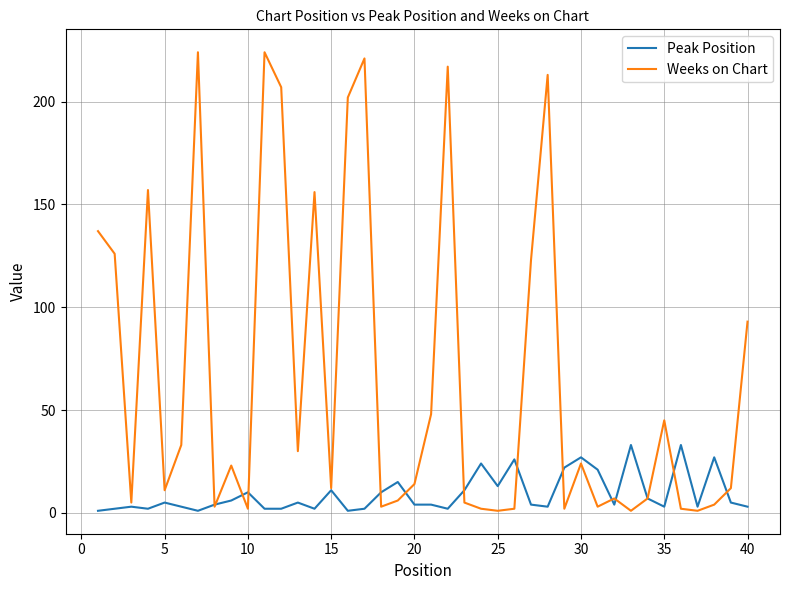

What is the maximum value for Weeks on Chart?

224